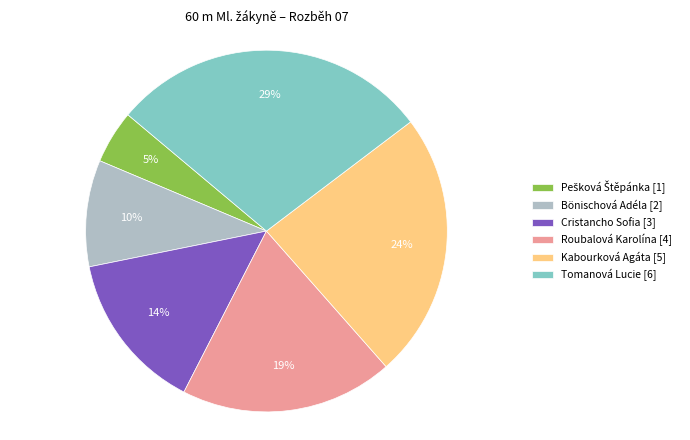

Count the number of slices in the pie.

6